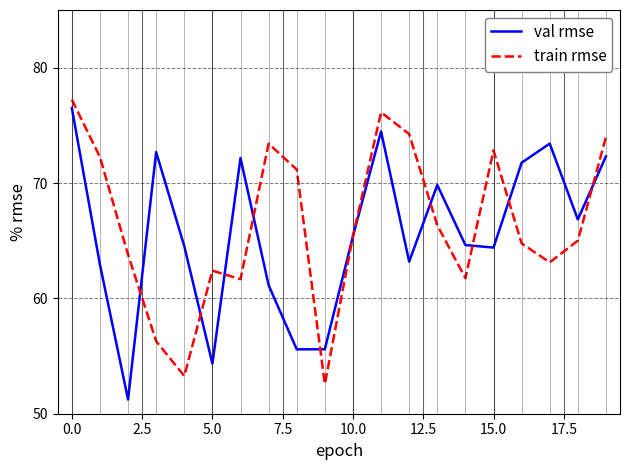

Rank the series by their average value, from lowest to highest.

val rmse, train rmse